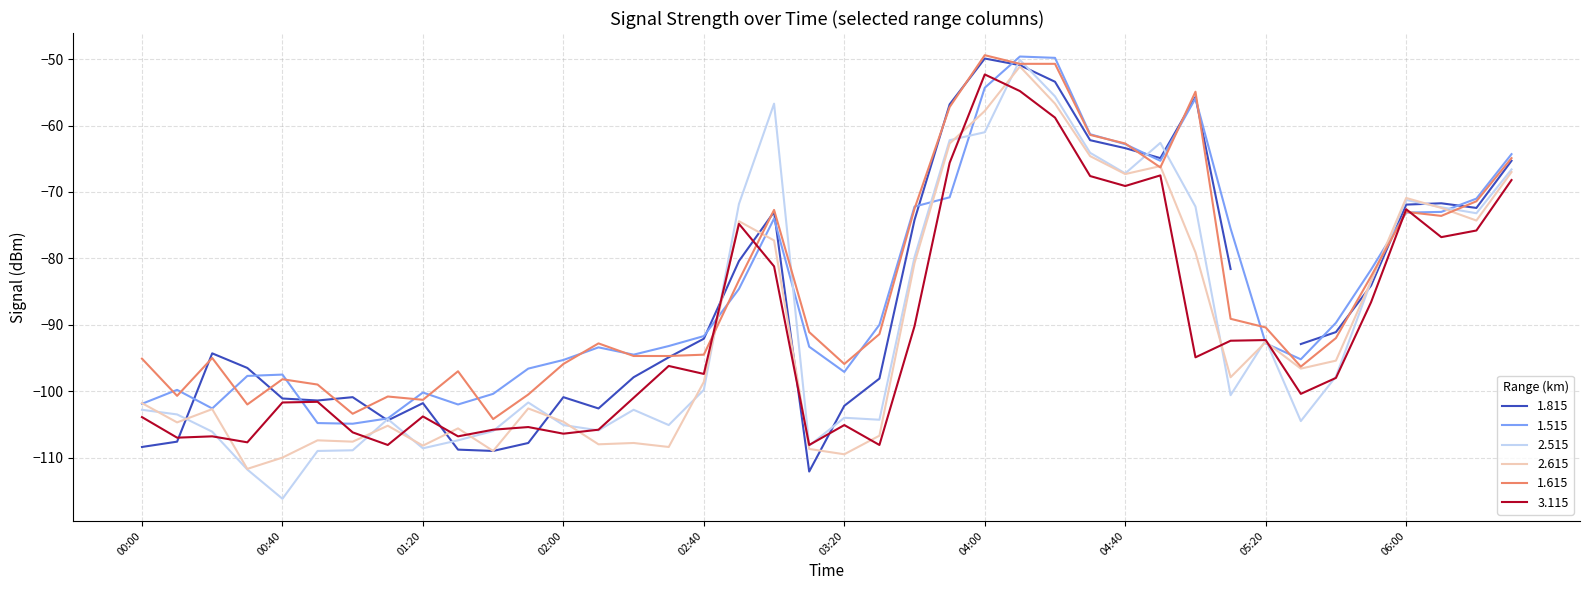

How many interior local peaks does the 1.615 series have?

9